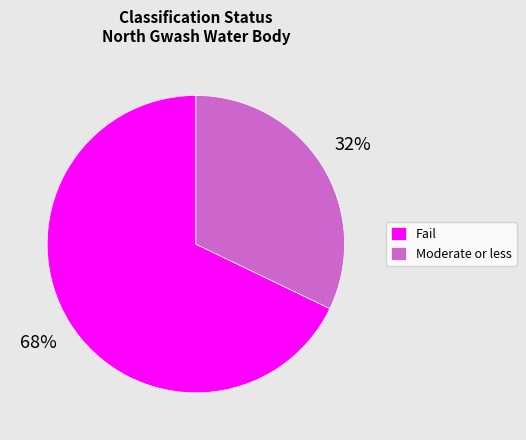

What is the largest slice in the pie chart?

Fail